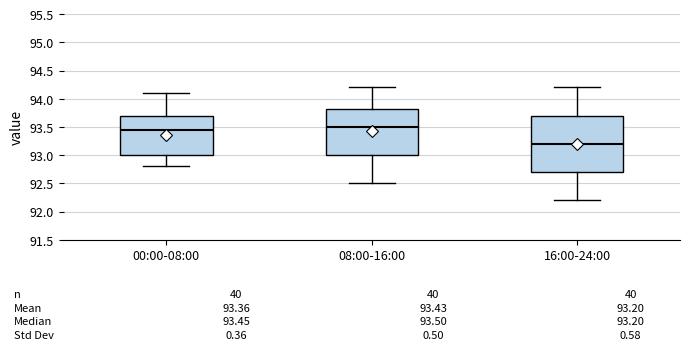

Comparing the boxes themselves (not the whiskers), which one is the tallest?

16:00-24:00